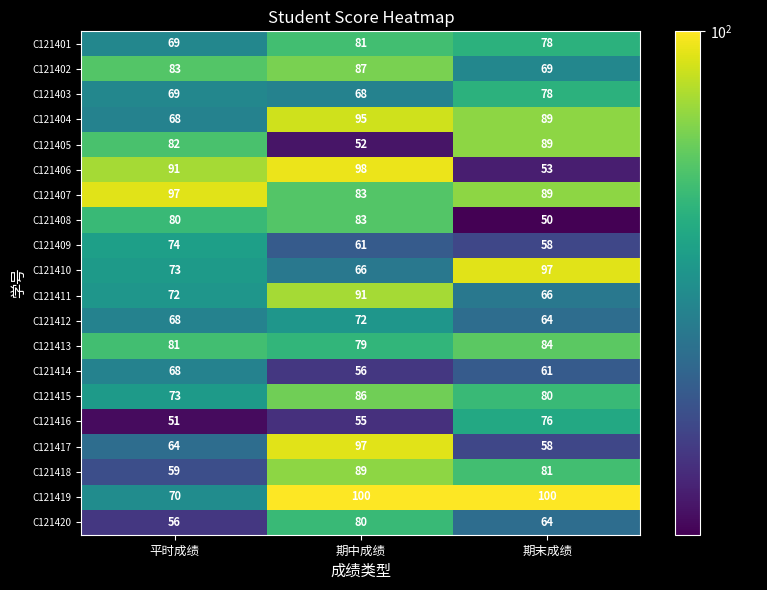

The C121413 series shows 81 at 平时成绩. True or false?

True